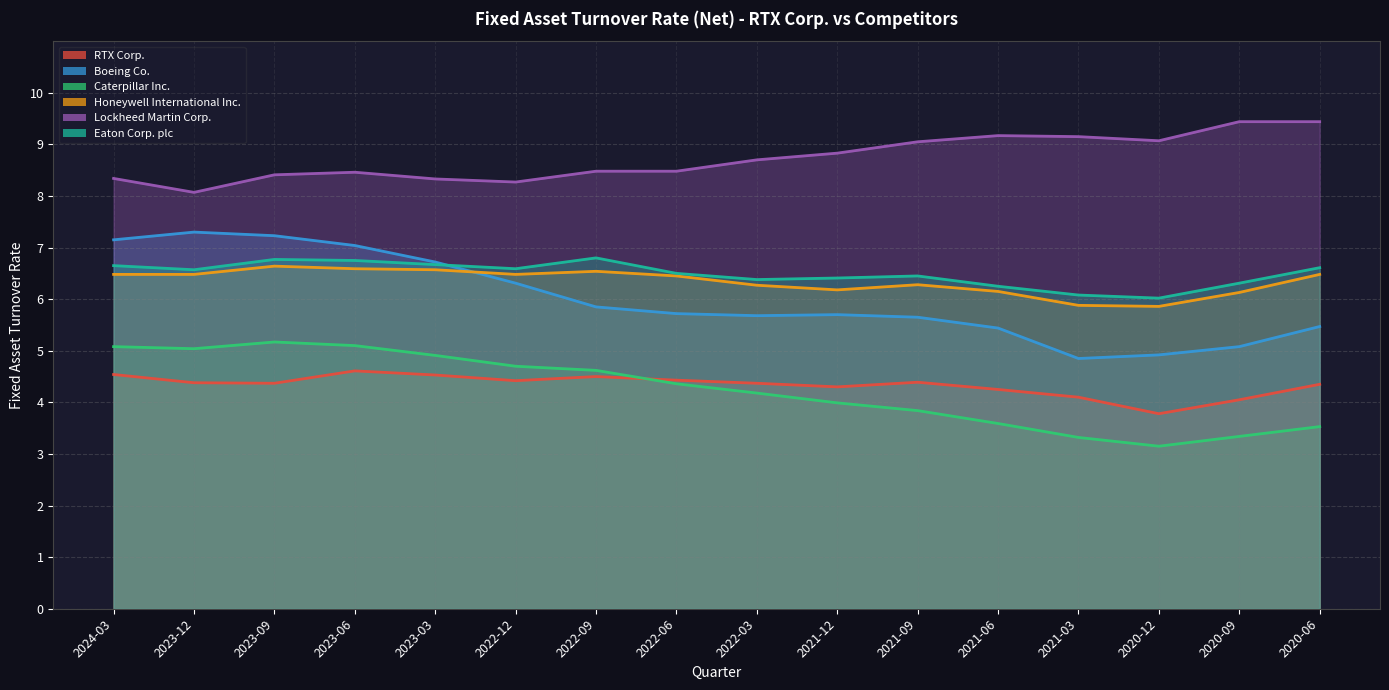

Reading left to right, list all the values displayed in this chart.

RTX Corp.: 2024-03=4.5	2023-12=4.4	2023-09=4.4	2023-06=4.6	2023-03=4.5	2022-12=4.4	2022-09=4.5	2022-06=4.4	2022-03=4.4	2021-12=4.3	2021-09=4.4	2021-06=4.2	2021-03=4.1	2020-12=3.8	2020-09=4.0	2020-06=4.3
Boeing Co.: 2024-03=7.2	2023-12=7.3	2023-09=7.2	2023-06=7.0	2023-03=6.7	2022-12=6.3	2022-09=5.8	2022-06=5.7	2022-03=5.7	2021-12=5.7	2021-09=5.7	2021-06=5.4	2021-03=4.8	2020-12=4.9	2020-09=5.1	2020-06=5.5
Caterpillar Inc.: 2024-03=5.1	2023-12=5.0	2023-09=5.2	2023-06=5.1	2023-03=4.9	2022-12=4.7	2022-09=4.6	2022-06=4.4	2022-03=4.2	2021-12=4.0	2021-09=3.8	2021-06=3.6	2021-03=3.3	2020-12=3.1	2020-09=3.3	2020-06=3.5
Honeywell International Inc.: 2024-03=6.5	2023-12=6.5	2023-09=6.6	2023-06=6.6	2023-03=6.6	2022-12=6.5	2022-09=6.5	2022-06=6.5	2022-03=6.3	2021-12=6.2	2021-09=6.3	2021-06=6.2	2021-03=5.9	2020-12=5.9	2020-09=6.1	2020-06=6.5
Lockheed Martin Corp.: 2024-03=8.3	2023-12=8.1	2023-09=8.4	2023-06=8.5	2023-03=8.3	2022-12=8.3	2022-09=8.5	2022-06=8.5	2022-03=8.7	2021-12=8.8	2021-09=9.1	2021-06=9.2	2021-03=9.2	2020-12=9.1	2020-09=9.4	2020-06=9.4
Eaton Corp. plc: 2024-03=6.7	2023-12=6.6	2023-09=6.8	2023-06=6.8	2023-03=6.7	2022-12=6.6	2022-09=6.8	2022-06=6.5	2022-03=6.4	2021-12=6.4	2021-09=6.5	2021-06=6.2	2021-03=6.1	2020-12=6.0	2020-09=6.3	2020-06=6.6